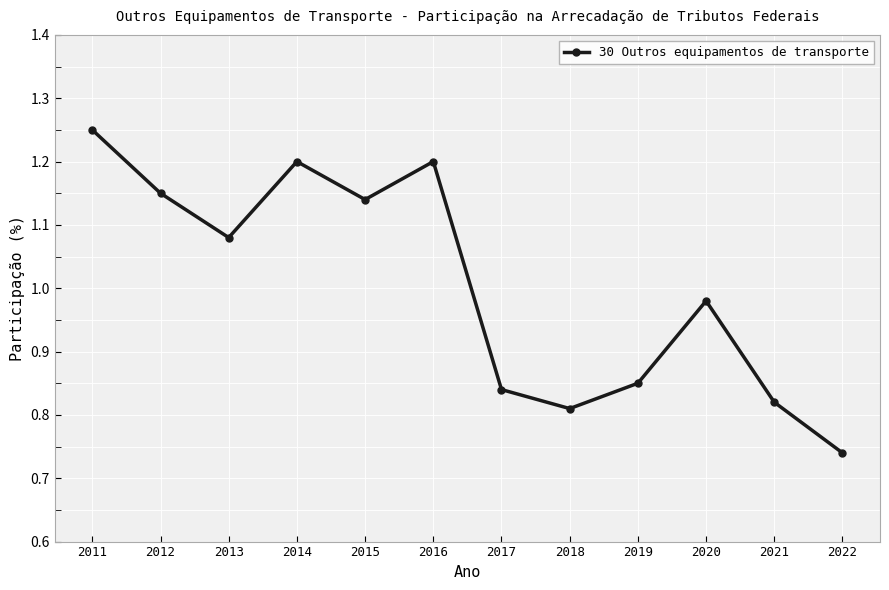

What is the sum of the values at 2018 and 2022?

1.6